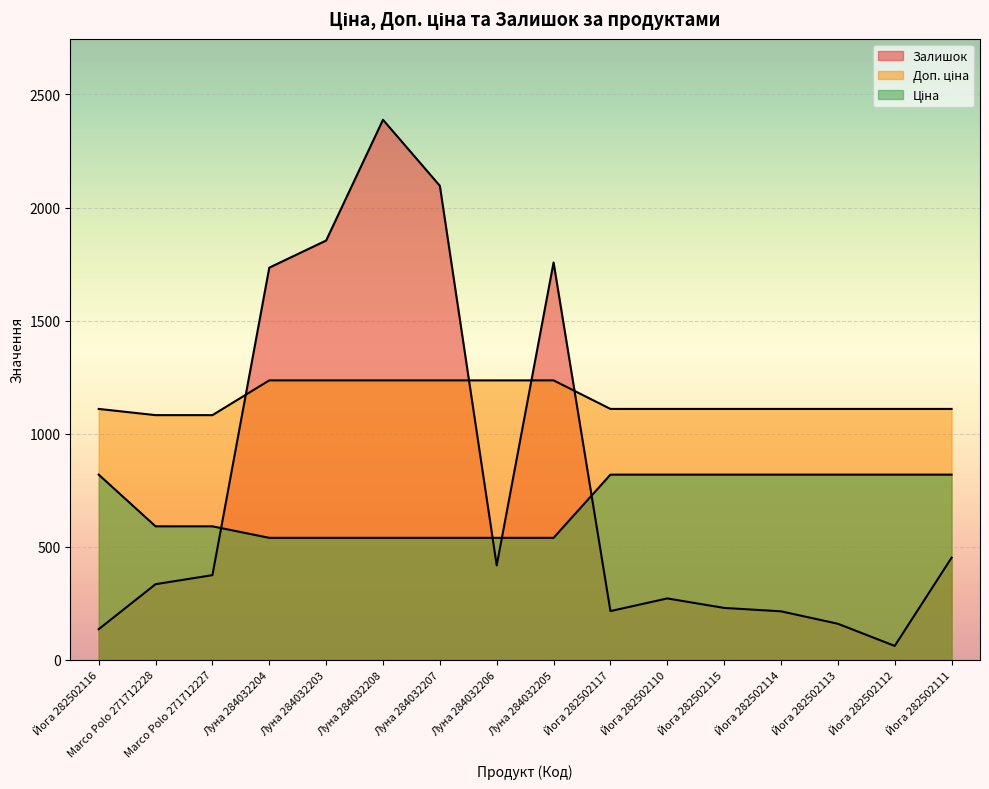

Reading right to left, extract all data points from this chart.

Ціна: Йога 282502111=818.5	Йога 282502112=818.5	Йога 282502113=818.5	Йога 282502114=818.5	Йога 282502115=818.5	Йога 282502110=818.5	Йога 282502117=818.5	Луна 284032205=539.0	Луна 284032206=539.0	Луна 284032207=539.0	Луна 284032208=539.0	Луна 284032203=539.0	Луна 284032204=539.0	Marco Polo 271712227=589.9	Marco Polo 271712228=589.9	Йога 282502116=818.5
Доп. ціна: Йога 282502111=1109.2	Йога 282502112=1109.2	Йога 282502113=1109.2	Йога 282502114=1109.2	Йога 282502115=1109.2	Йога 282502110=1109.2	Йога 282502117=1109.2	Луна 284032205=1235.4	Луна 284032206=1235.4	Луна 284032207=1235.4	Луна 284032208=1235.4	Луна 284032203=1235.4	Луна 284032204=1235.4	Marco Polo 271712227=1081.7	Marco Polo 271712228=1081.7	Йога 282502116=1109.2
Залишок: Йога 282502111=451.0	Йога 282502112=61.0	Йога 282502113=159.0	Йога 282502114=214.0	Йога 282502115=229.0	Йога 282502110=271.0	Йога 282502117=215.0	Луна 284032205=1757.0	Луна 284032206=417.0	Луна 284032207=2096.0	Луна 284032208=2388.0	Луна 284032203=1854.0	Луна 284032204=1734.0	Marco Polo 271712227=374.0	Marco Polo 271712228=334.0	Йога 282502116=135.0